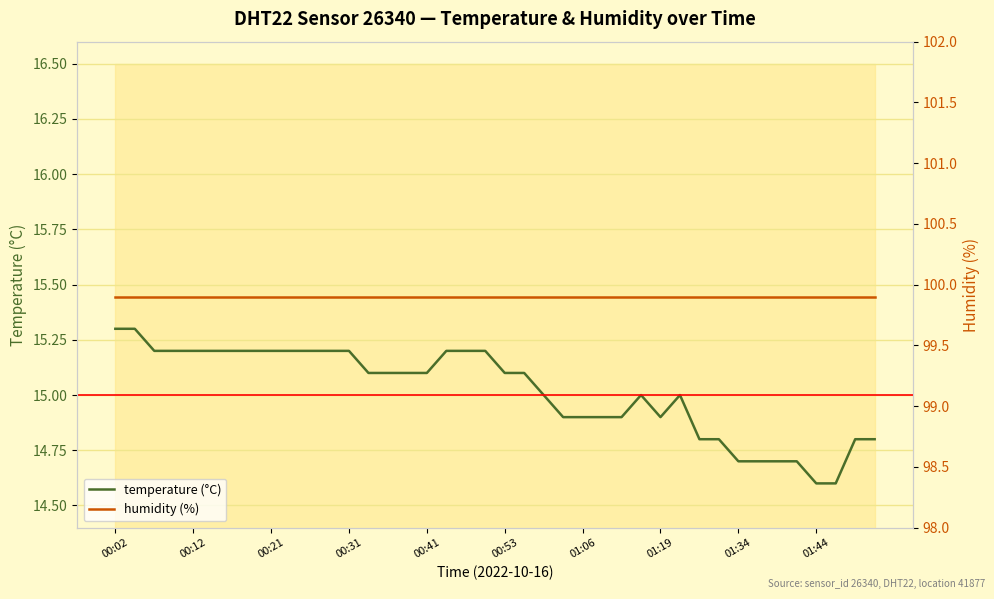

What is the sum of the humidity (%) values at 27 and 00:12?

199.8